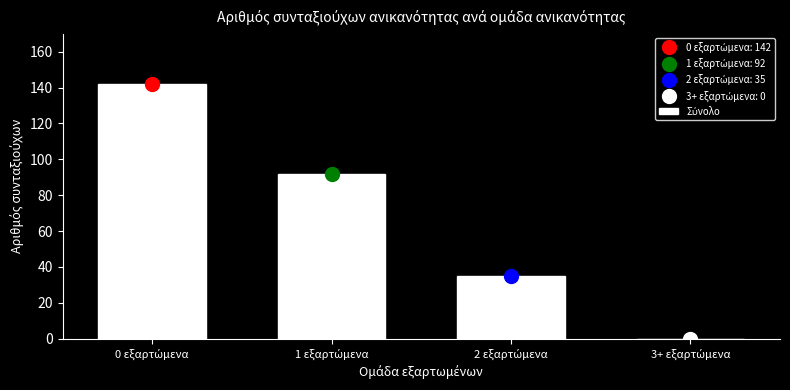

What is the maximum value shown in the chart?

142